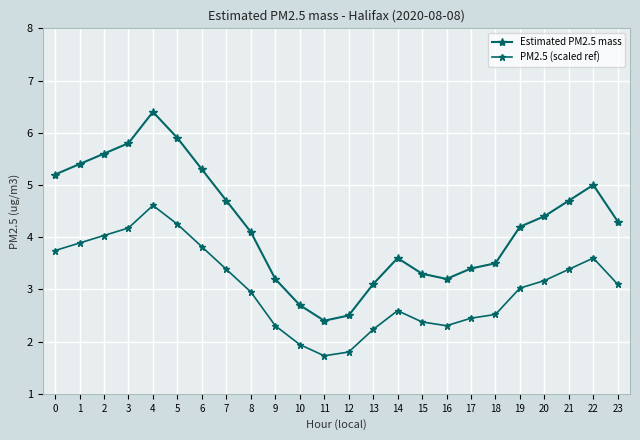

Which series has the largest range (max minus min)?

Estimated PM2.5 mass